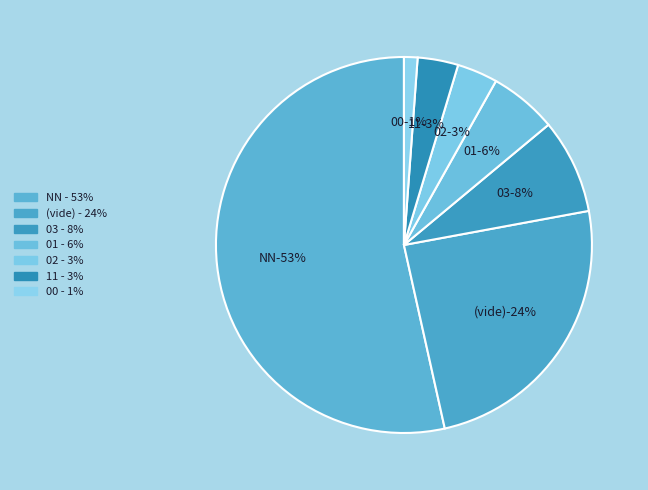

How many segments does this pie chart have?

7